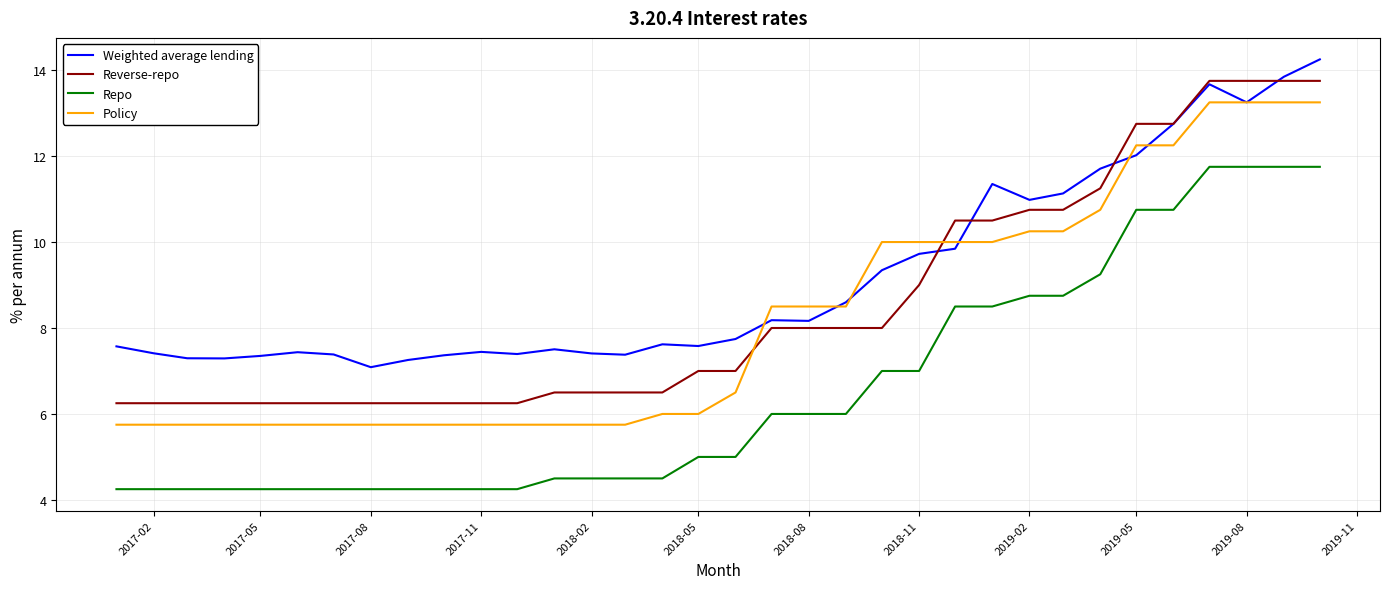

Which series has the largest total across all categories?

Weighted average lending